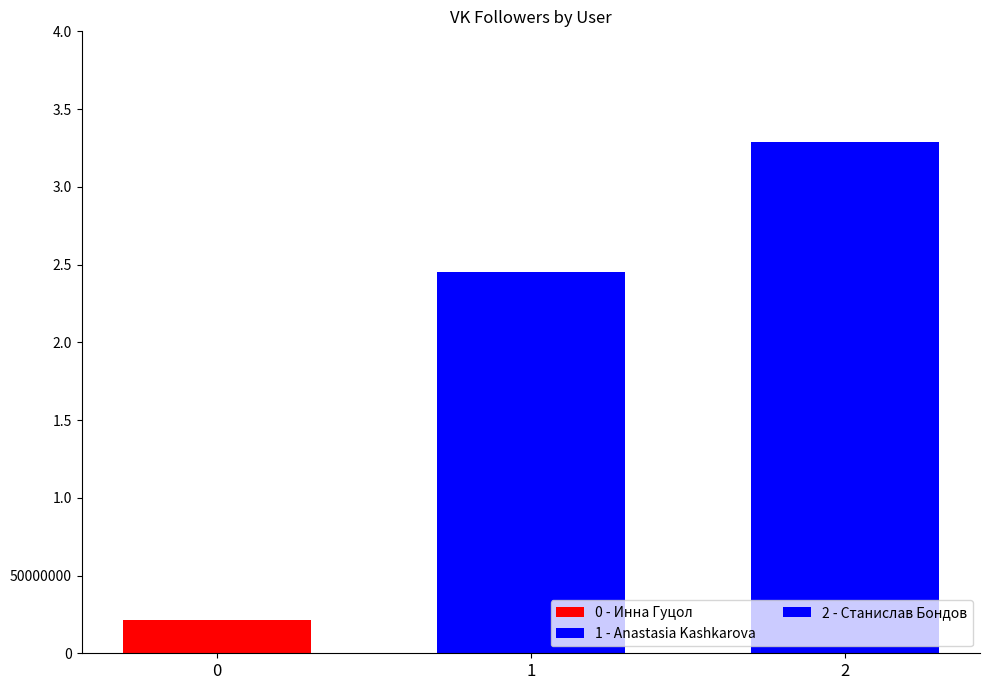

Reading left to right, extract all data points from this chart.

Инна Гуцол=21126882	Anastasia Kashkarova=245242931	Станислав Бондов=329108939